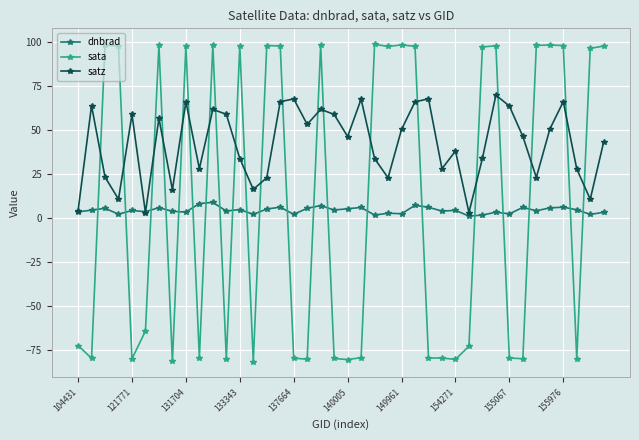

What is the difference between the maximum and second lowest values in the sata series?

180.2